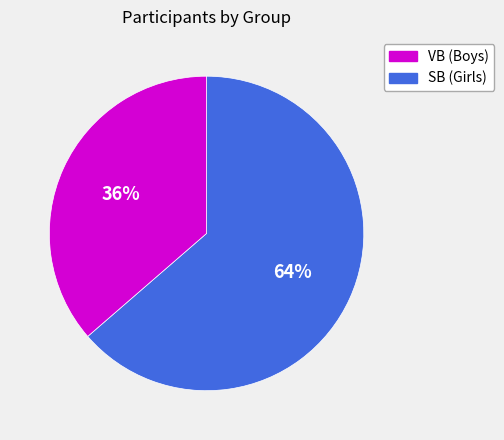

To the nearest percent, what is the average slice percentage?

50%